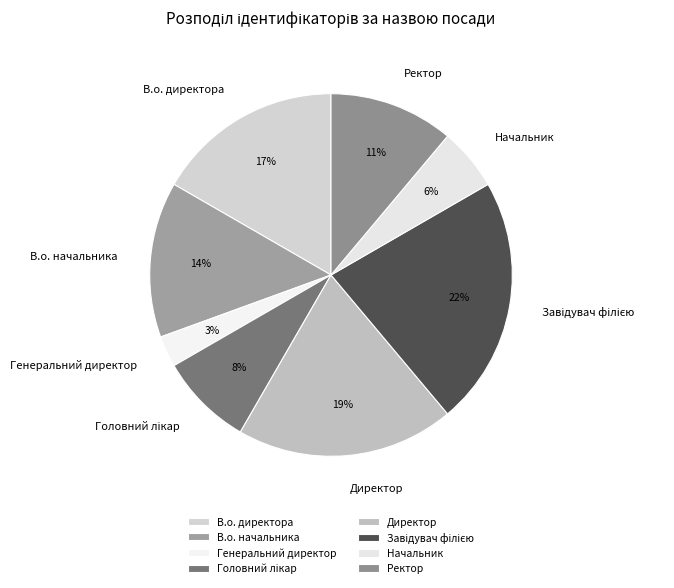

Which slice is the smallest?

Генеральний директор